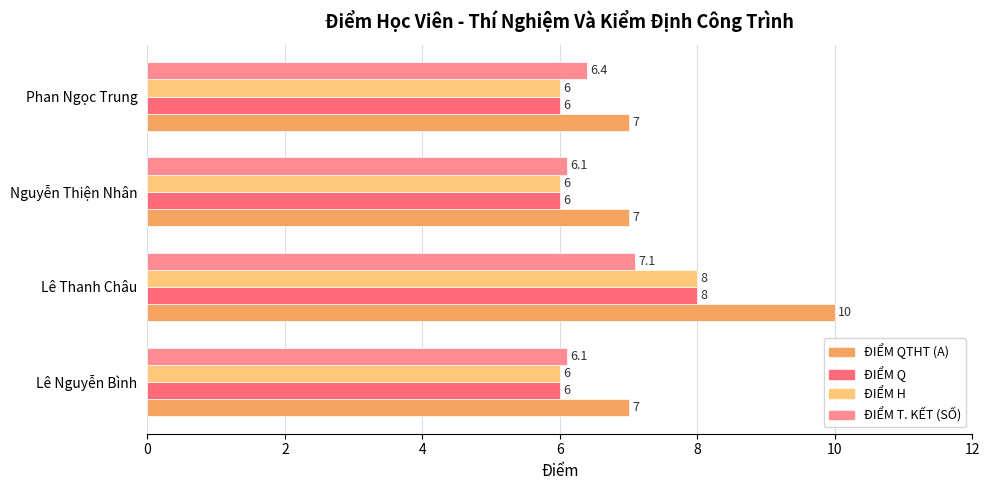

Which series has the largest range (max minus min)?

ĐIỂM QTHT (A)